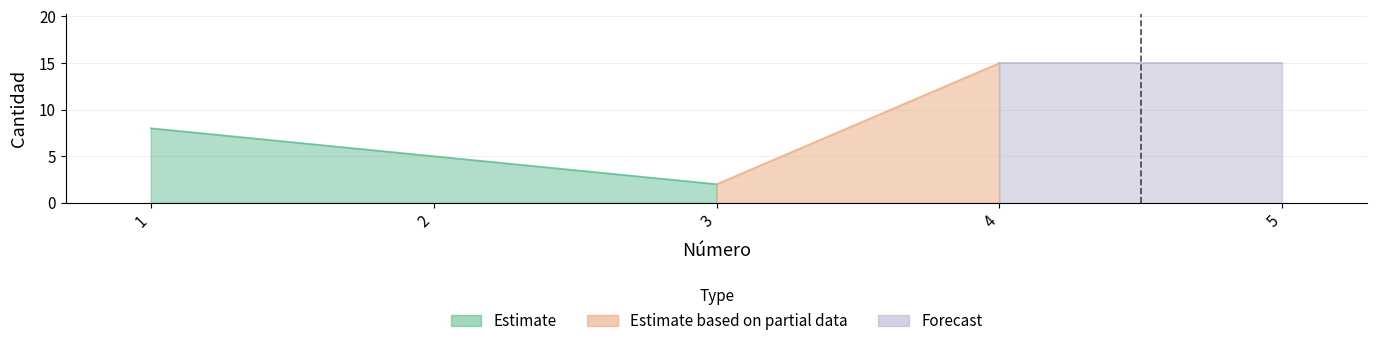

Is it true that the value at 5 is 15?

True